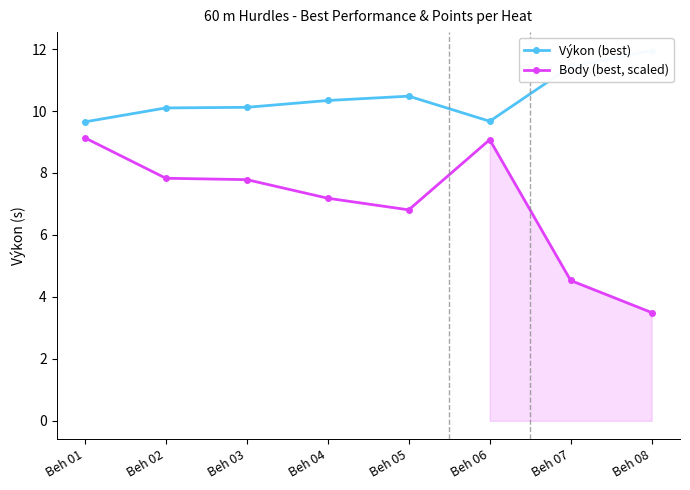

What is the value of the Body (best, scaled) point at the 5th from the left?

6.8